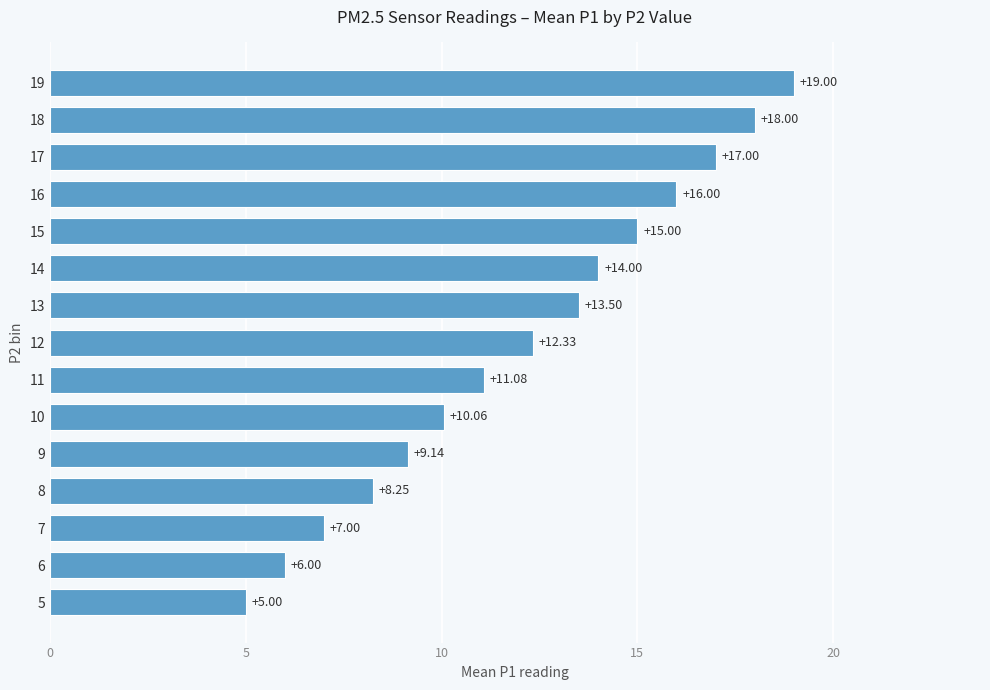

Count the number of values greater than 12.

8